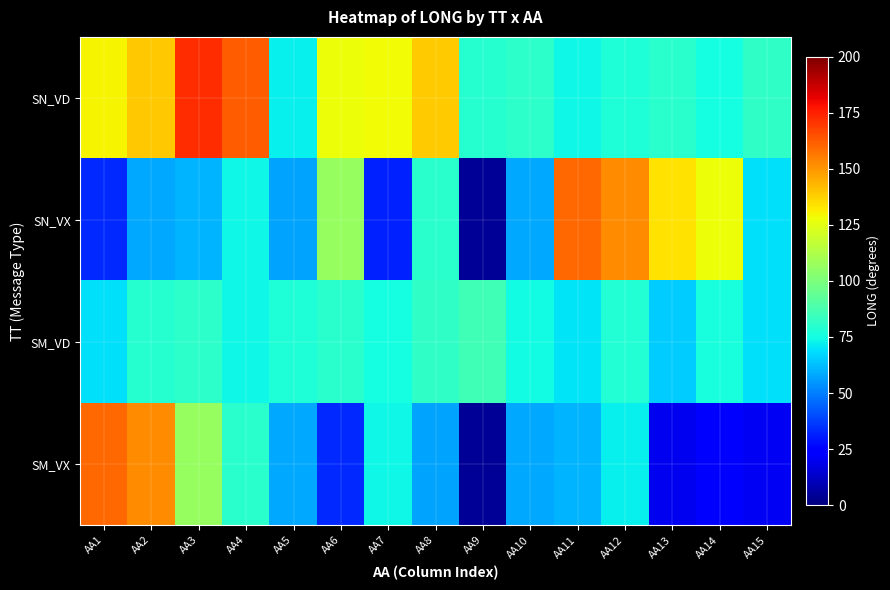

Reading left to right, transcribe all the data shown in this chart.

SN_VD: AA1=129.8	AA2=139.7	AA3=172.1	AA4=162.0	AA5=72.5	AA6=127.9	AA7=128.8	AA8=138.9	AA9=79.1	AA10=80.5	AA11=73.7	AA12=77.7	AA13=80.2	AA14=75.4	AA15=81.3
SN_VX: AA1=33.5	AA2=58.4	AA3=60.7	AA4=73.7	AA5=57.8	AA6=106.8	AA7=31.4	AA8=80.2	AA9=4.1	AA10=58.1	AA11=159.9	AA12=151.8	AA13=134.3	AA14=127.9	AA15=69.4
SM_VD: AA1=69.4	AA2=79.1	AA3=80.5	AA4=73.7	AA5=77.7	AA6=80.2	AA7=75.4	AA8=81.3	AA9=85.6	AA10=74.8	AA11=69.6	AA12=78.5	AA13=64.9	AA14=75.8	AA15=69.4
SM_VX: AA1=159.9	AA2=151.8	AA3=106.8	AA4=80.2	AA5=58.1	AA6=33.5	AA7=73.7	AA8=57.8	AA9=4.1	AA10=58.4	AA11=60.7	AA12=72.5	AA13=20.2	AA14=23.0	AA15=20.6